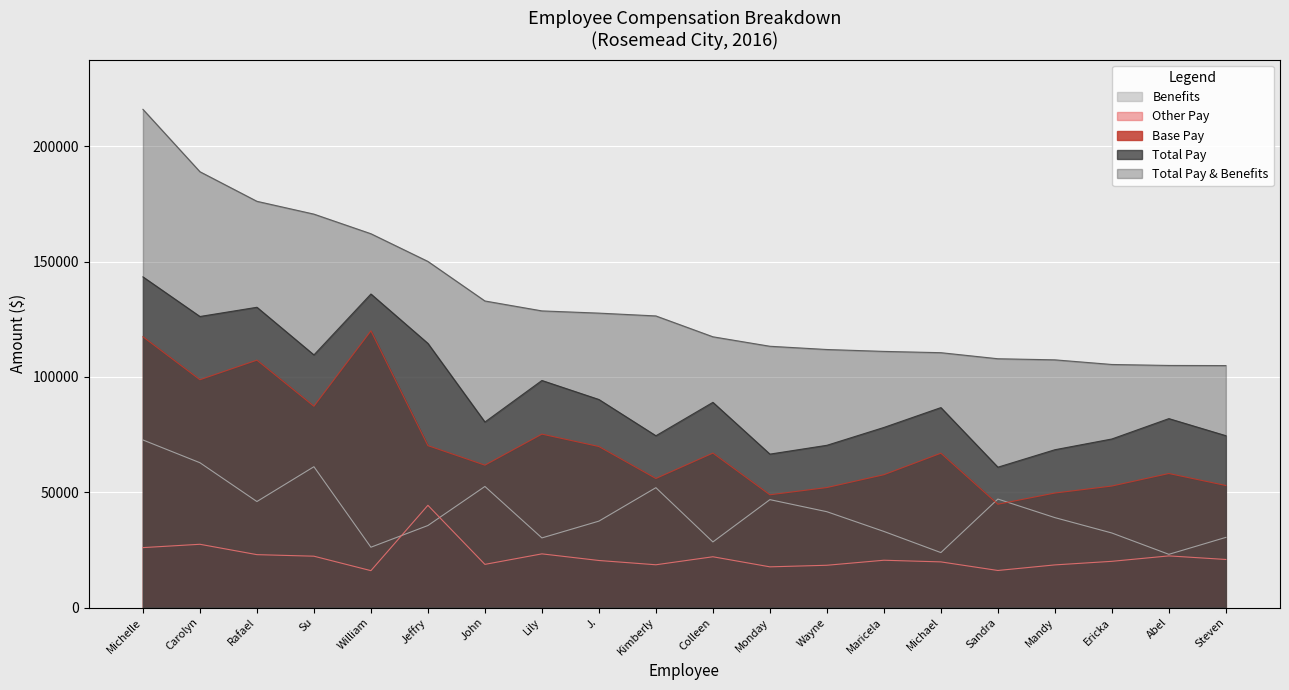

What is the sum of all Total Pay & Benefits values?

2674201.4